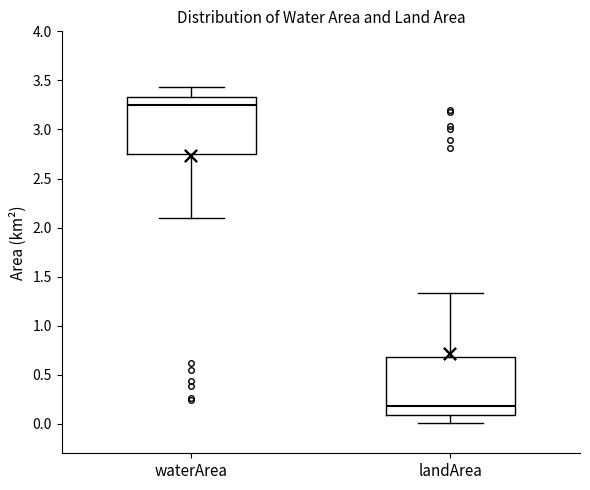

Reading left to right, read every box against the y-axis: the position of its median line, the range the box covers, and the ends of its whiskers. The values are not printed on the chart, so give them approximately, as read against the axis.

waterArea: median 3.25, box 2.75 to 3.35, whiskers 2.10 to 3.45
landArea: median 0.20, box 0.10 to 0.70, whiskers 0.00 to 1.35